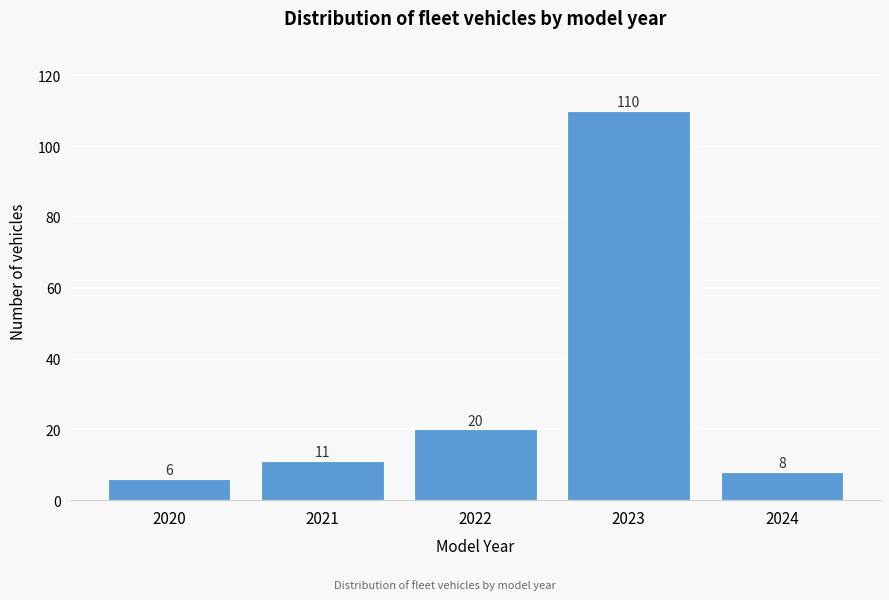

Reading left to right, list all the values displayed in this chart.

6	11	20	110	8